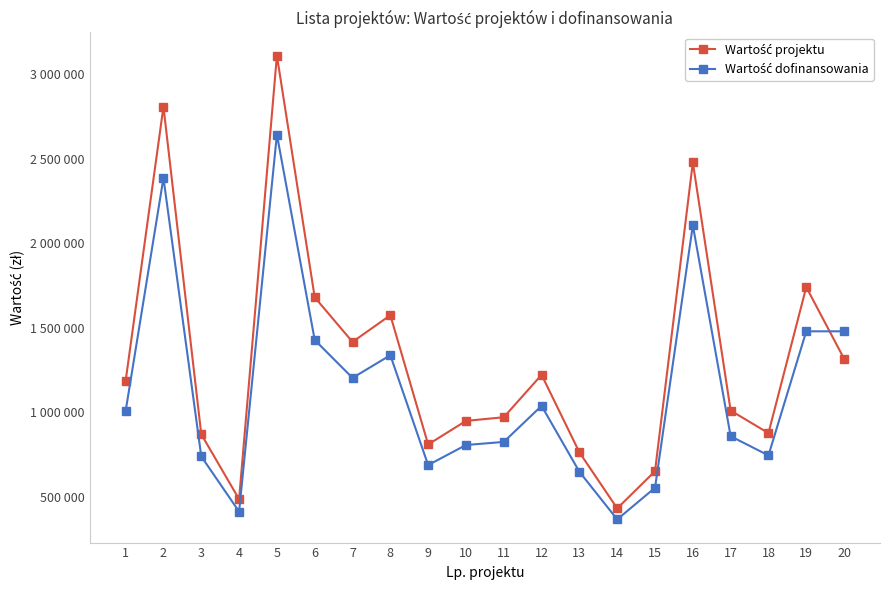

What is the minimum value for Wartość projektu?

433300.0